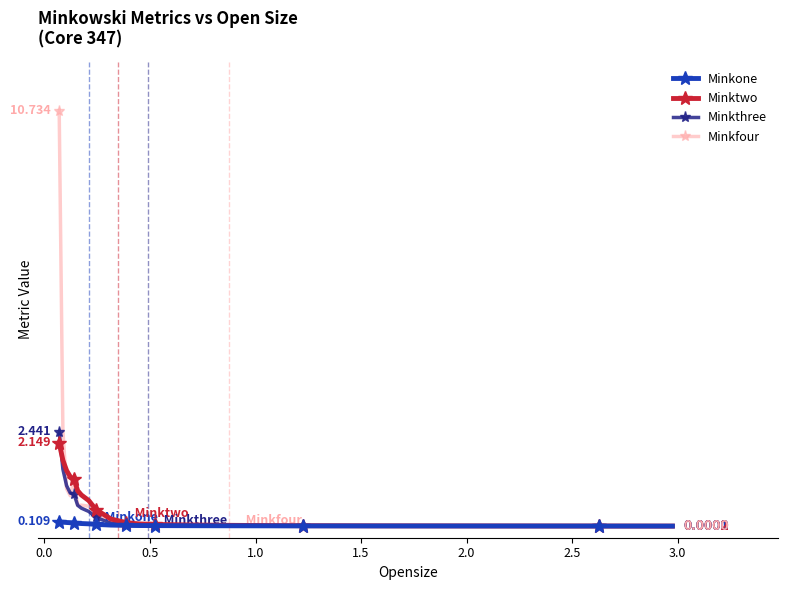

Which series has the widest spread of values?

Minkfour